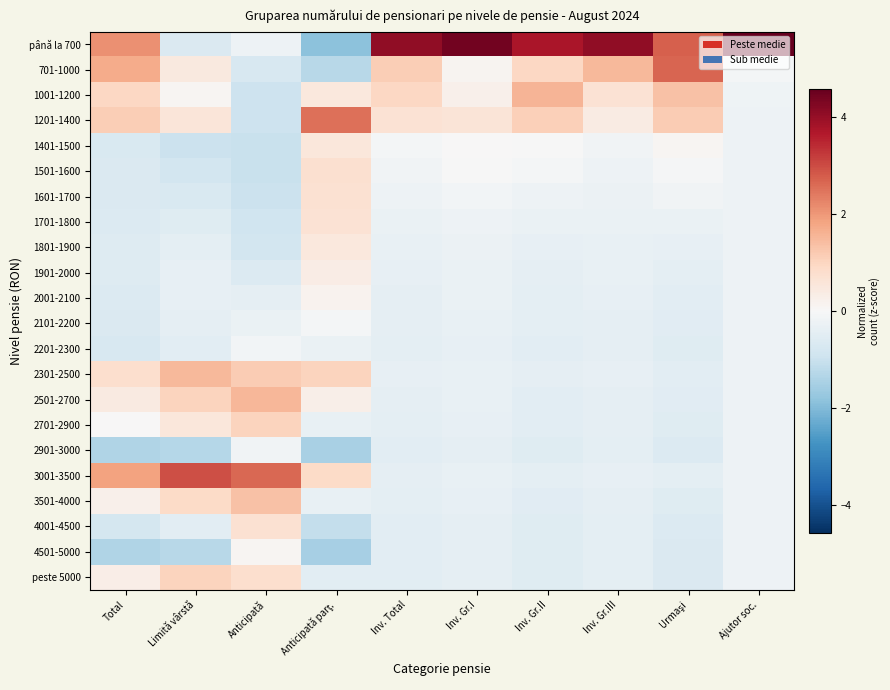

Reading left to right, list all the values displayed in this chart.

până la 700: Total=2.1	Limită vârstă=-0.7	Anticipată=-0.2	Anticipată parţ.=-1.9	Inv. Total=4.1	Inv. Gr.I=4.4	Inv. Gr.II=3.7	Inv. Gr.III=4.1	Urmaşi=2.7	Ajutor soc.=4.6
701-1000: Total=1.7	Limită vârstă=0.4	Anticipată=-0.7	Anticipată parţ.=-1.3	Inv. Total=1.1	Inv. Gr.I=0.1	Inv. Gr.II=1.0	Inv. Gr.III=1.5	Urmaşi=2.7	Ajutor soc.=-0.1
1001-1200: Total=0.9	Limită vârstă=0.1	Anticipată=-0.9	Anticipată parţ.=0.5	Inv. Total=1.0	Inv. Gr.I=0.2	Inv. Gr.II=1.6	Inv. Gr.III=0.7	Urmaşi=1.3	Ajutor soc.=-0.2
1201-1400: Total=1.1	Limită vârstă=0.5	Anticipată=-1.0	Anticipată parţ.=2.5	Inv. Total=0.7	Inv. Gr.I=0.6	Inv. Gr.II=1.1	Inv. Gr.III=0.4	Urmaşi=1.2	Ajutor soc.=-0.2
1401-1500: Total=-0.7	Limită vârstă=-1.0	Anticipată=-1.0	Anticipată parţ.=0.5	Inv. Total=-0.1	Inv. Gr.I=0.0	Inv. Gr.II=-0.0	Inv. Gr.III=-0.2	Urmaşi=0.1	Ajutor soc.=-0.2
1501-1600: Total=-0.7	Limită vârstă=-0.8	Anticipată=-1.0	Anticipată parţ.=0.7	Inv. Total=-0.2	Inv. Gr.I=-0.0	Inv. Gr.II=-0.1	Inv. Gr.III=-0.2	Urmaşi=-0.0	Ajutor soc.=-0.2
1601-1700: Total=-0.7	Limită vârstă=-0.7	Anticipată=-1.0	Anticipată parţ.=0.7	Inv. Total=-0.2	Inv. Gr.I=-0.1	Inv. Gr.II=-0.2	Inv. Gr.III=-0.3	Urmaşi=-0.2	Ajutor soc.=-0.2
1701-1800: Total=-0.6	Limită vârstă=-0.6	Anticipată=-0.9	Anticipată parţ.=0.7	Inv. Total=-0.3	Inv. Gr.I=-0.2	Inv. Gr.II=-0.3	Inv. Gr.III=-0.3	Urmaşi=-0.3	Ajutor soc.=-0.2
1801-1900: Total=-0.6	Limită vârstă=-0.5	Anticipată=-0.8	Anticipată parţ.=0.5	Inv. Total=-0.3	Inv. Gr.I=-0.3	Inv. Gr.II=-0.4	Inv. Gr.III=-0.3	Urmaşi=-0.4	Ajutor soc.=-0.2
1901-2000: Total=-0.6	Limită vârstă=-0.4	Anticipată=-0.6	Anticipată parţ.=0.4	Inv. Total=-0.4	Inv. Gr.I=-0.3	Inv. Gr.II=-0.4	Inv. Gr.III=-0.4	Urmaşi=-0.4	Ajutor soc.=-0.2
2001-2100: Total=-0.6	Limită vârstă=-0.4	Anticipată=-0.4	Anticipată parţ.=0.2	Inv. Total=-0.4	Inv. Gr.I=-0.3	Inv. Gr.II=-0.4	Inv. Gr.III=-0.4	Urmaşi=-0.5	Ajutor soc.=-0.2
2101-2200: Total=-0.7	Limită vârstă=-0.4	Anticipată=-0.3	Anticipată parţ.=-0.1	Inv. Total=-0.4	Inv. Gr.I=-0.4	Inv. Gr.II=-0.5	Inv. Gr.III=-0.4	Urmaşi=-0.5	Ajutor soc.=-0.2
2201-2300: Total=-0.7	Limită vârstă=-0.5	Anticipată=-0.1	Anticipată parţ.=-0.3	Inv. Total=-0.4	Inv. Gr.I=-0.4	Inv. Gr.II=-0.5	Inv. Gr.III=-0.4	Urmaşi=-0.5	Ajutor soc.=-0.2
2301-2500: Total=0.8	Limită vârstă=1.5	Anticipată=1.2	Anticipată parţ.=1.0	Inv. Total=-0.4	Inv. Gr.I=-0.3	Inv. Gr.II=-0.4	Inv. Gr.III=-0.4	Urmaşi=-0.5	Ajutor soc.=-0.2
2501-2700: Total=0.4	Limită vârstă=1.0	Anticipată=1.5	Anticipată parţ.=0.3	Inv. Total=-0.4	Inv. Gr.I=-0.4	Inv. Gr.II=-0.5	Inv. Gr.III=-0.4	Urmaşi=-0.5	Ajutor soc.=-0.2
2701-2900: Total=0.0	Limită vârstă=0.5	Anticipată=1.0	Anticipată parţ.=-0.3	Inv. Total=-0.4	Inv. Gr.I=-0.4	Inv. Gr.II=-0.5	Inv. Gr.III=-0.4	Urmaşi=-0.5	Ajutor soc.=-0.2
2901-3000: Total=-1.4	Limită vârstă=-1.3	Anticipată=-0.1	Anticipată parţ.=-1.5	Inv. Total=-0.5	Inv. Gr.I=-0.4	Inv. Gr.II=-0.5	Inv. Gr.III=-0.5	Urmaşi=-0.6	Ajutor soc.=-0.2
3001-3500: Total=1.8	Limită vârstă=3.0	Anticipată=2.6	Anticipată parţ.=0.9	Inv. Total=-0.4	Inv. Gr.I=-0.3	Inv. Gr.II=-0.5	Inv. Gr.III=-0.4	Urmaşi=-0.5	Ajutor soc.=-0.2
3501-4000: Total=0.2	Limită vârstă=0.9	Anticipată=1.4	Anticipată parţ.=-0.3	Inv. Total=-0.5	Inv. Gr.I=-0.4	Inv. Gr.II=-0.5	Inv. Gr.III=-0.4	Urmaşi=-0.6	Ajutor soc.=-0.2
4001-4500: Total=-0.8	Limită vârstă=-0.5	Anticipată=0.7	Anticipată parţ.=-1.1	Inv. Total=-0.5	Inv. Gr.I=-0.4	Inv. Gr.II=-0.5	Inv. Gr.III=-0.4	Urmaşi=-0.6	Ajutor soc.=-0.2
4501-5000: Total=-1.4	Limită vârstă=-1.3	Anticipată=0.1	Anticipată parţ.=-1.5	Inv. Total=-0.5	Inv. Gr.I=-0.4	Inv. Gr.II=-0.6	Inv. Gr.III=-0.5	Urmaşi=-0.7	Ajutor soc.=-0.2
peste 5000: Total=0.3	Limită vârstă=1.0	Anticipată=0.8	Anticipată parţ.=-0.5	Inv. Total=-0.5	Inv. Gr.I=-0.4	Inv. Gr.II=-0.5	Inv. Gr.III=-0.4	Urmaşi=-0.6	Ajutor soc.=-0.2